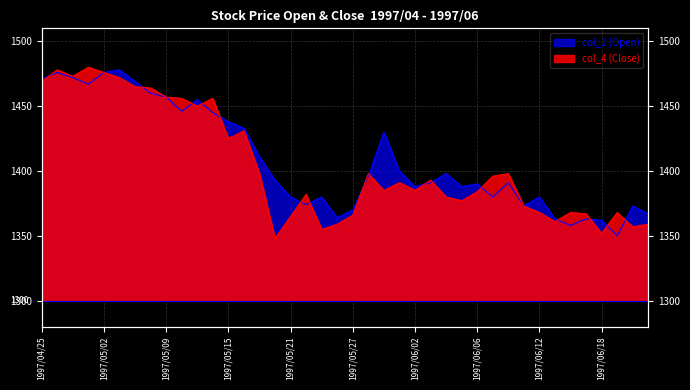

Reading left to right, what are all the values shown in this chart?

col_1: 1471	1476	1472	1467	1476	1478	1469	1460	1457	1446	1455	1445	1438	1433	1411	1393	1380	1374	1380	1364	1370	1396	1430	1400	1388	1391	1398	1388	1390	1380	1391	1373	1380	1363	1358	1363	1362	1350	1373	1367
col_4: 1469	1478	1473	1480	1476	1472	1465	1464	1457	1456	1450	1456	1425	1431	1398	1348	1365	1382	1355	1359	1366	1398	1385	1391	1385	1393	1380	1377	1384	1396	1398	1373	1368	1361	1368	1367	1352	1368	1357	1359